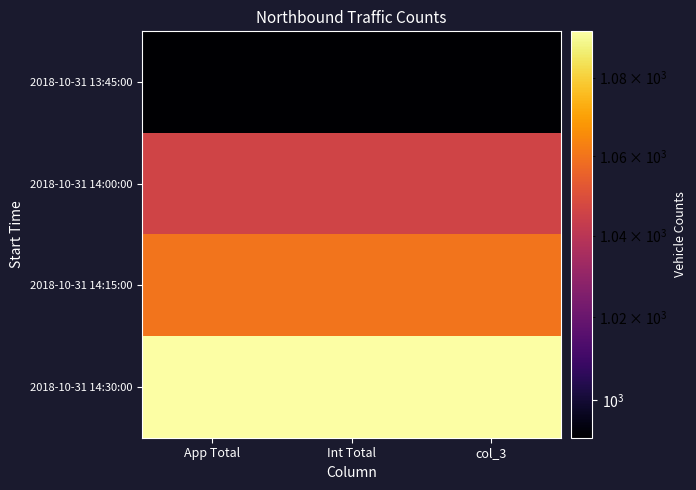

At how many categories does at least one series exceed 1000?

3